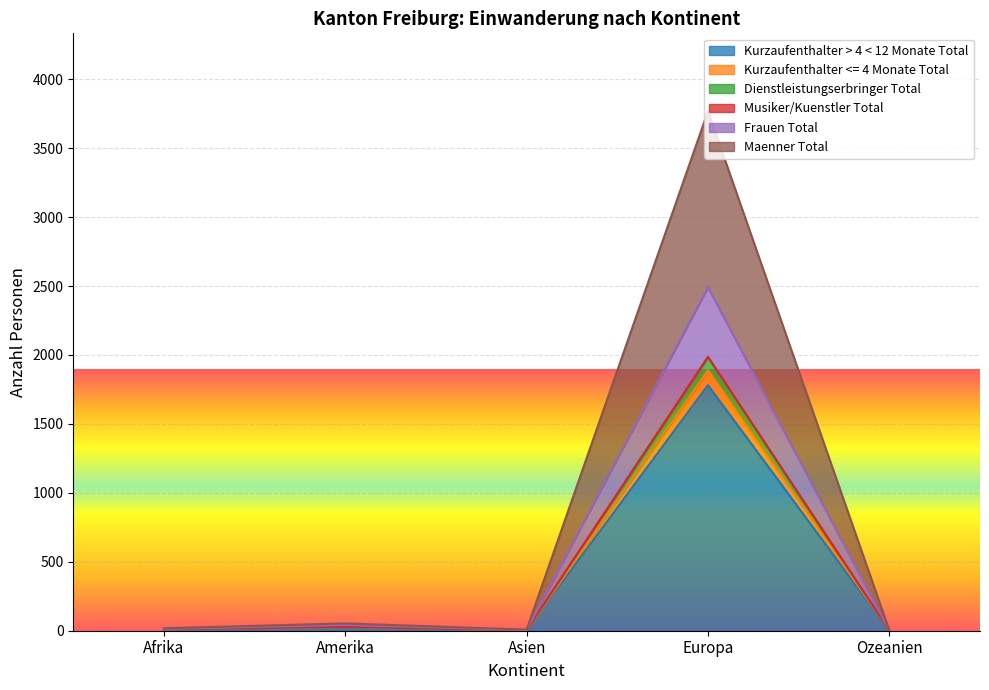

At which category does the chart reach its peak across all series?

Europa